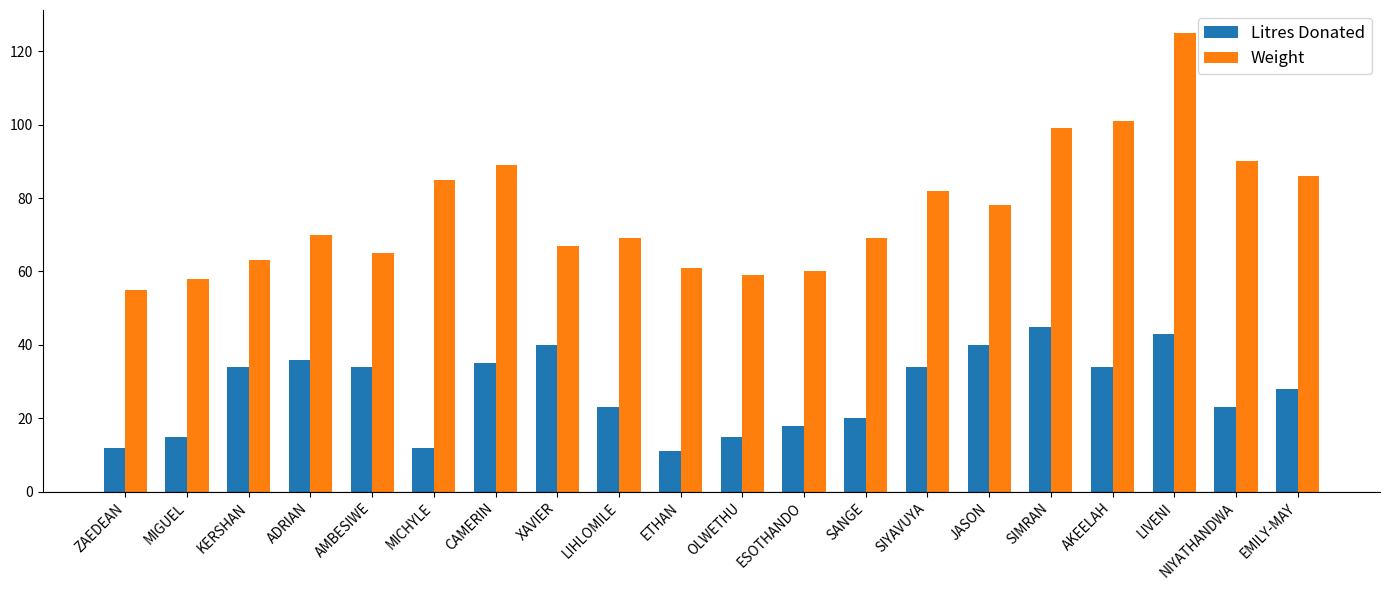

How many data points in Litres Donated are less than 34?

10